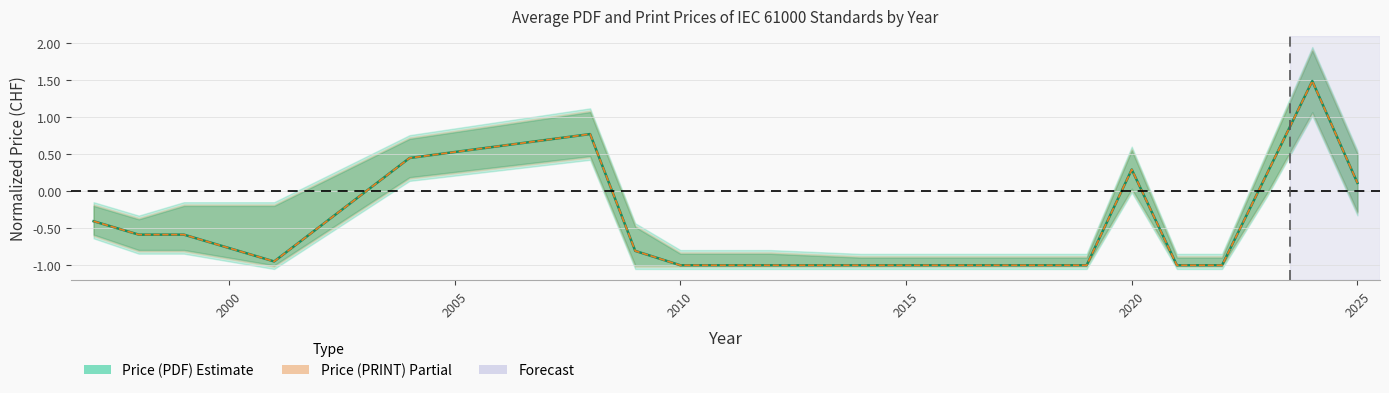

What is the minimum value shown in the chart?

-1.0